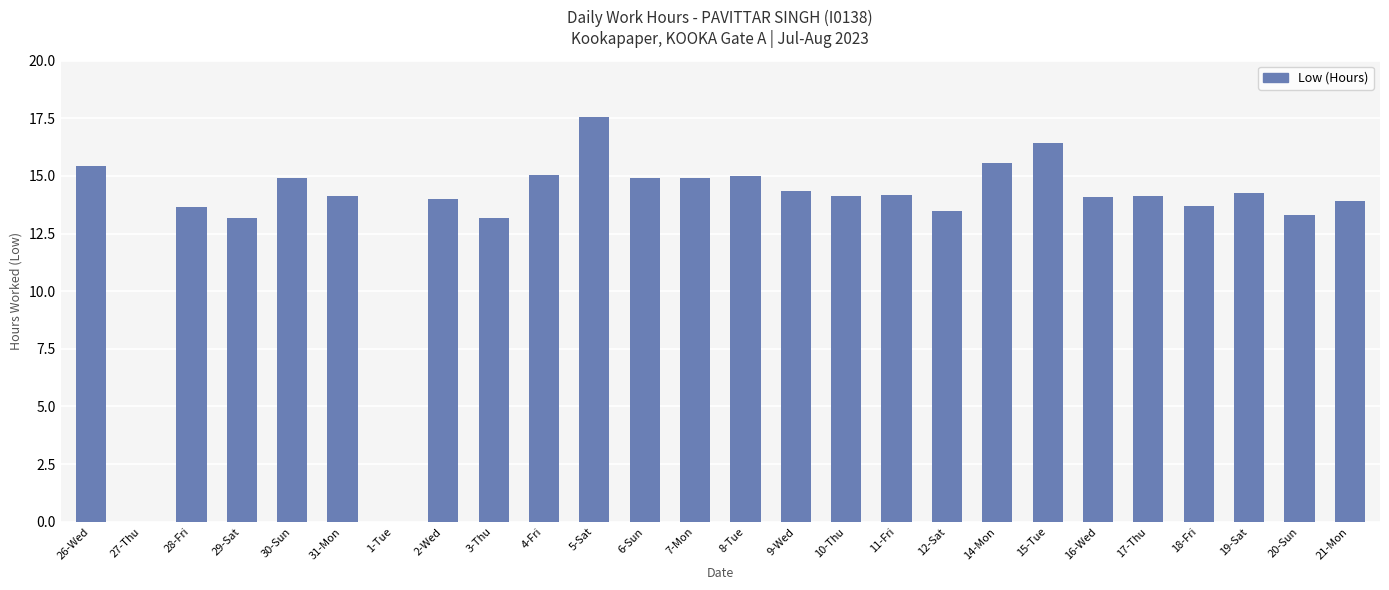

The value at 7-Mon is 14.9. True or false?

True